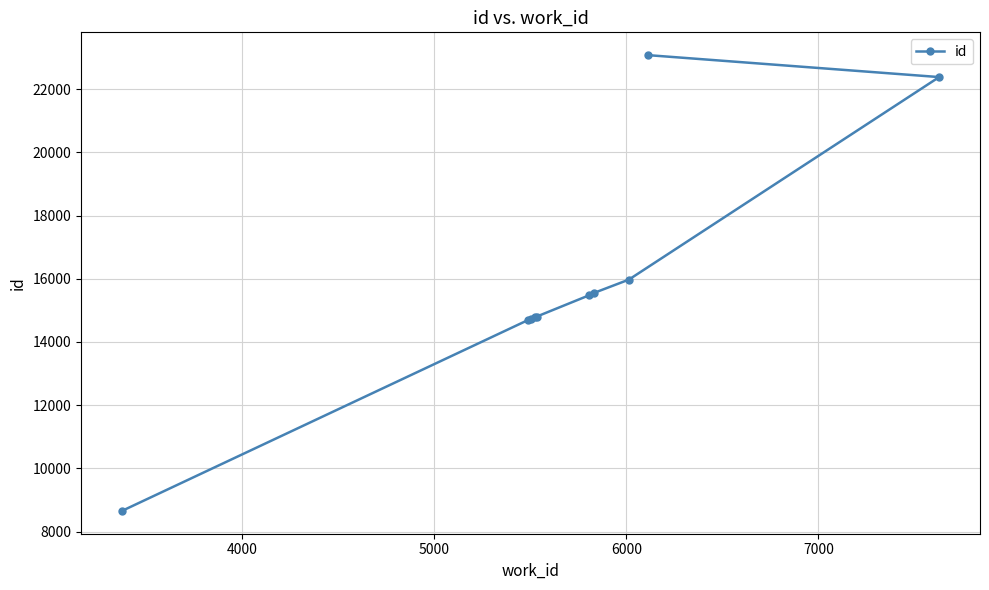

What is the smallest value displayed?

8652